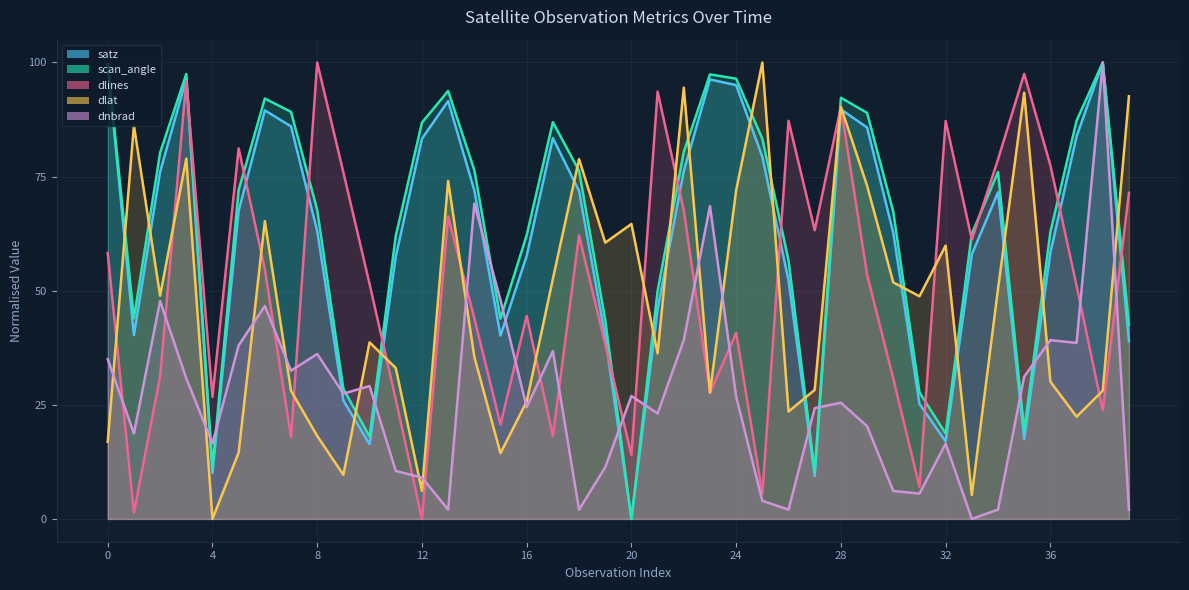

What are all the series names shown in the legend?

dnbrad, satz, scan_angle, dlines, dlat